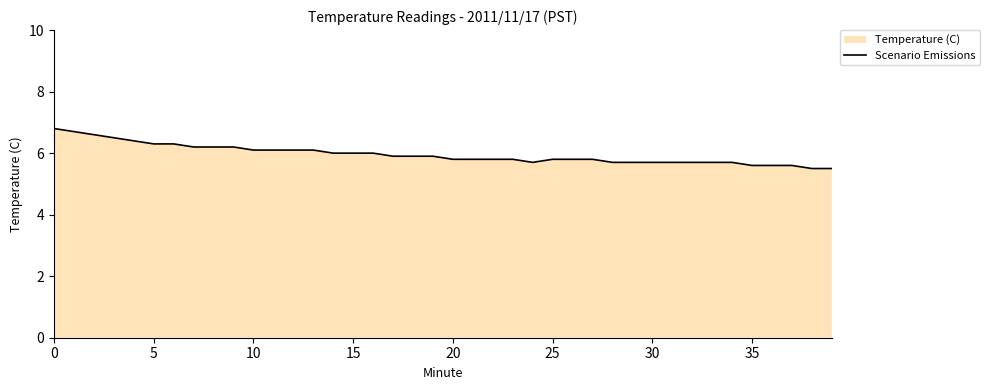

How many points are lower than both their immediate neighbors (excluding endpoints)?

1